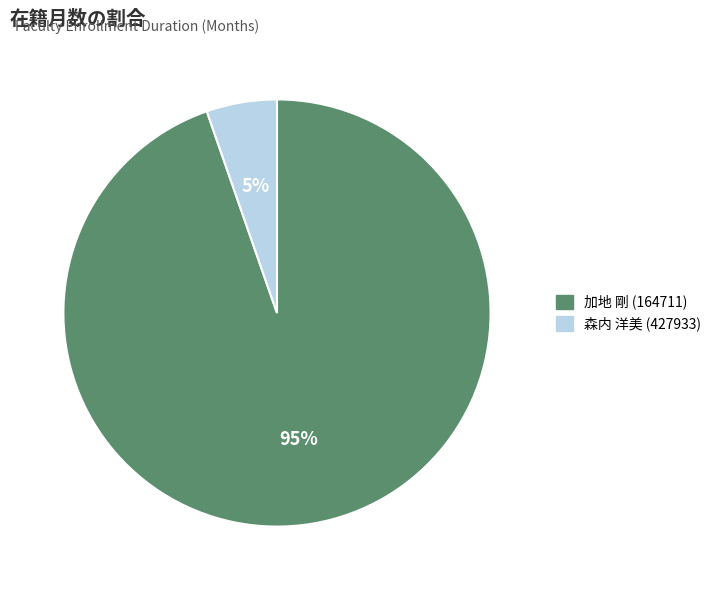

True or false: 森内 洋美 (427933) accounts for 17% of the total.

False